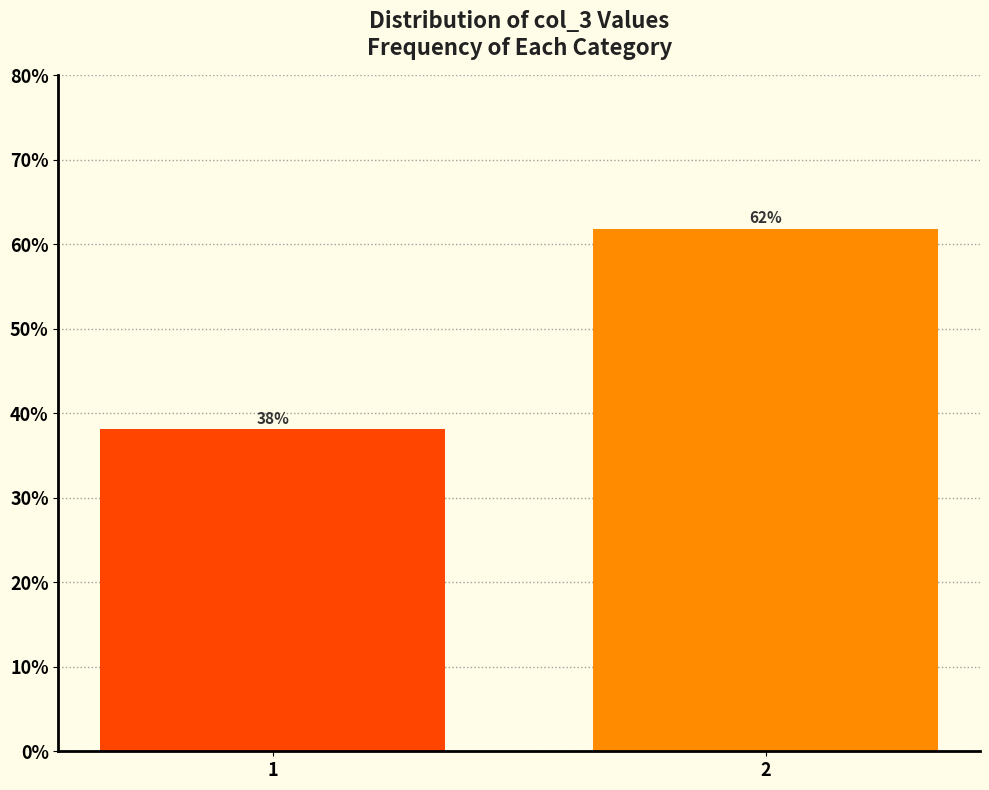

True or false: the data shows 38.1 at 1.

True